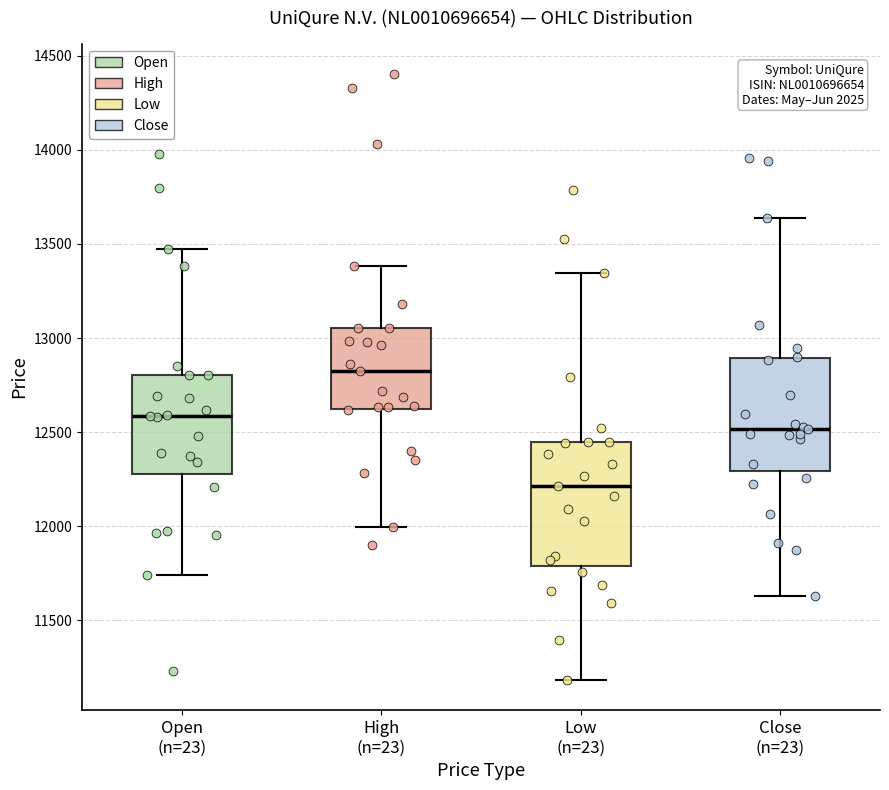

Where does the upper whisker of the box for Open (n=23) end on the y-axis? The values are not printed on the chart, so give them approximately, as read against the axis.

13500